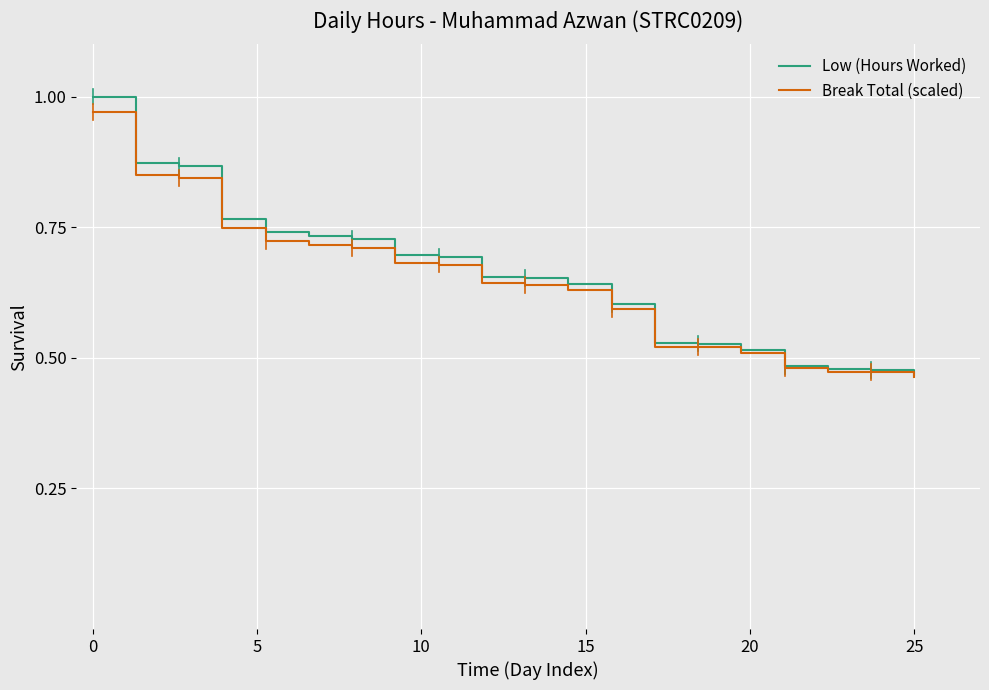

Which series has the widest spread of values?

Low (Hours Worked)